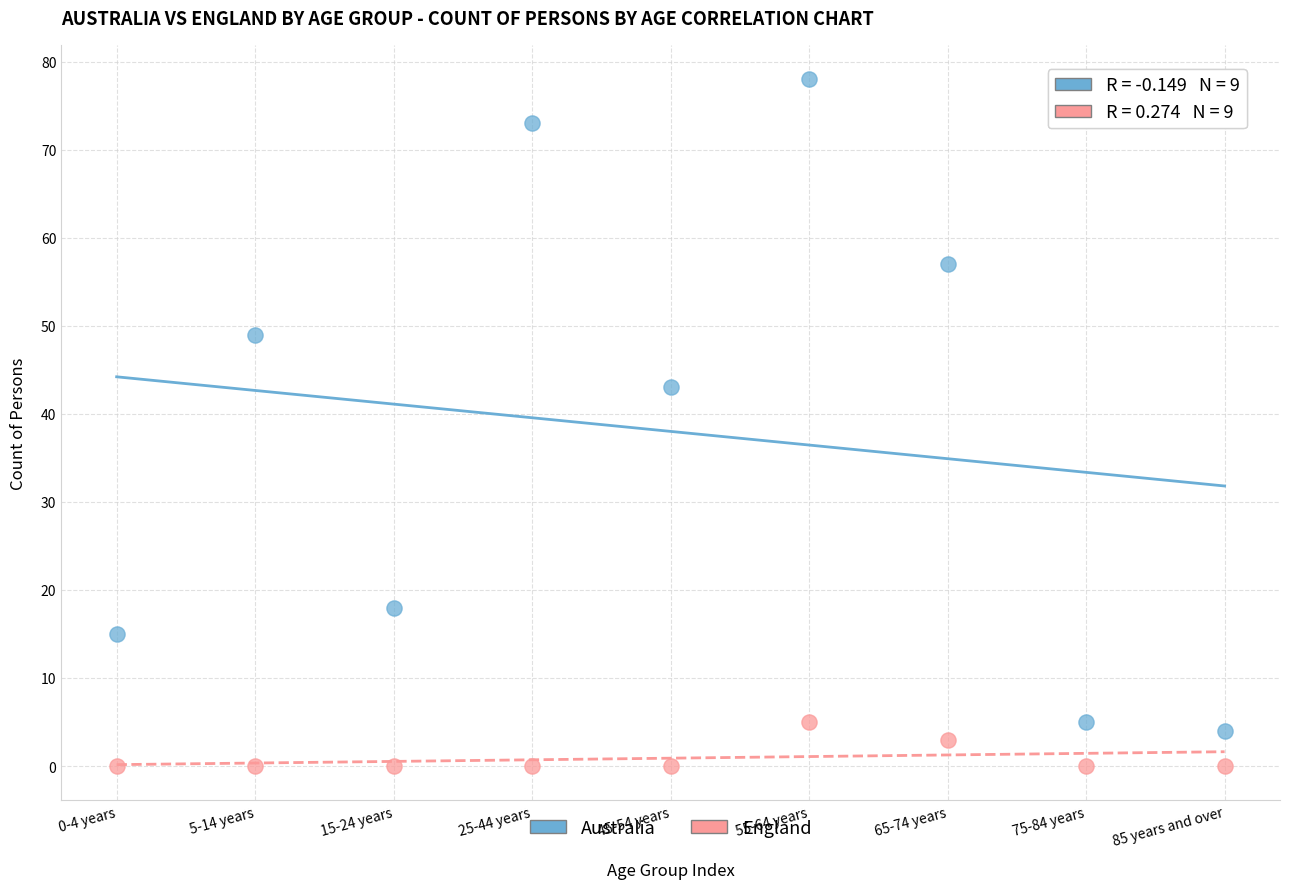

Which series has the largest Y range (max minus min)?

Australia